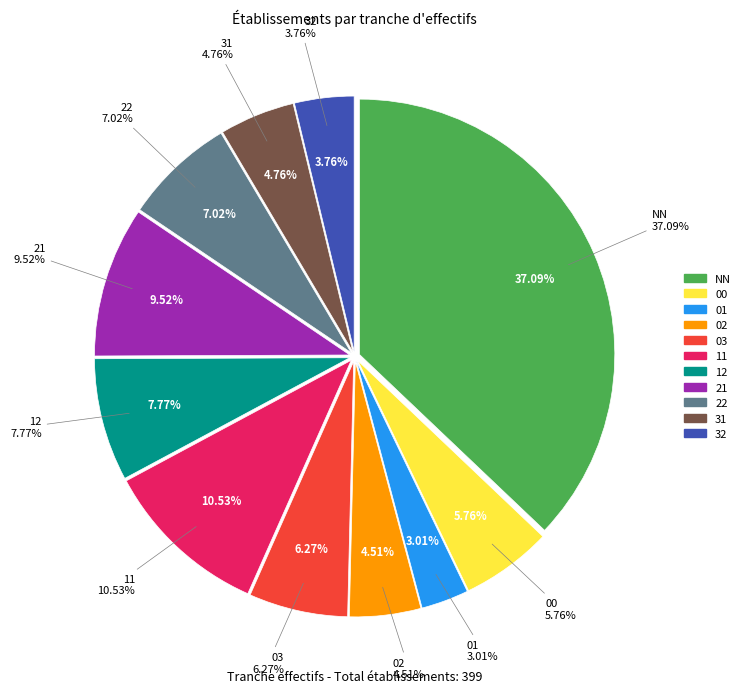

How much of the chart is everything except 11?

89.5%